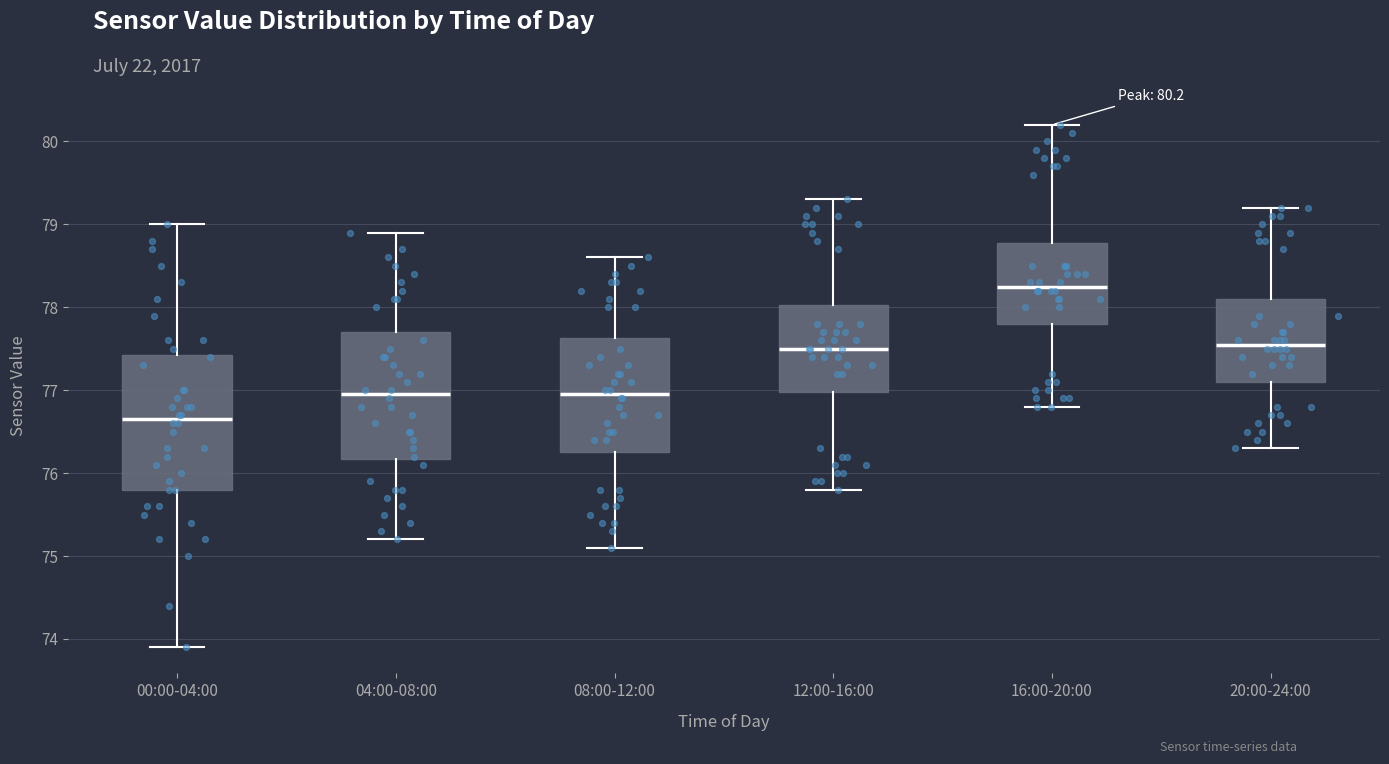

Which box is the tallest, from its lower edge to its upper edge?

00:00-04:00